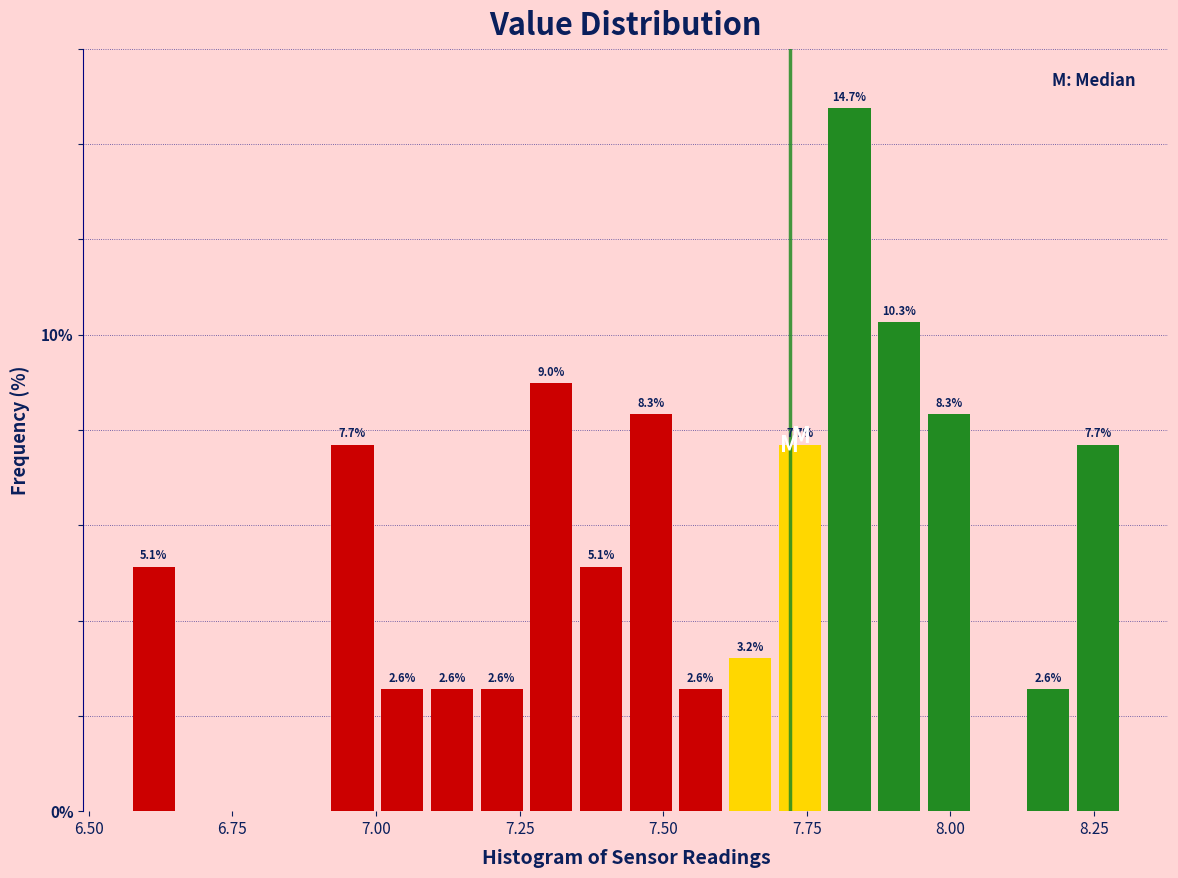

Around what value on the x-axis is the tallest bar? Give the approximate position of its centre, as read against the axis.

7.80